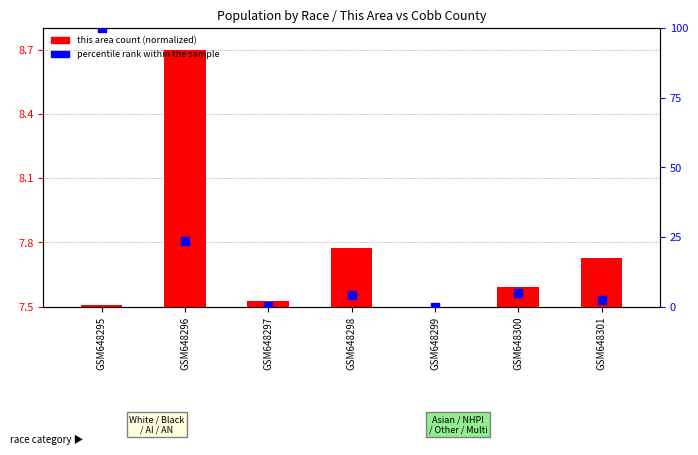

Which series reaches the minimum Y coordinate?

percentile rank within the sample